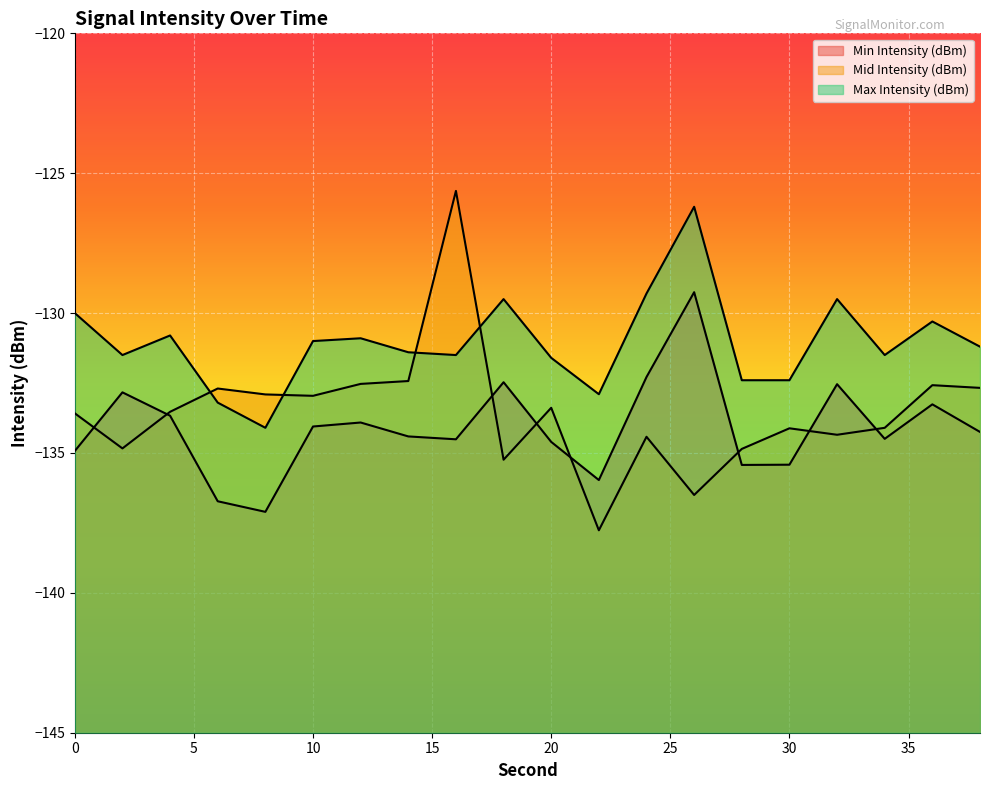

Count the number of categories in the chart.

20